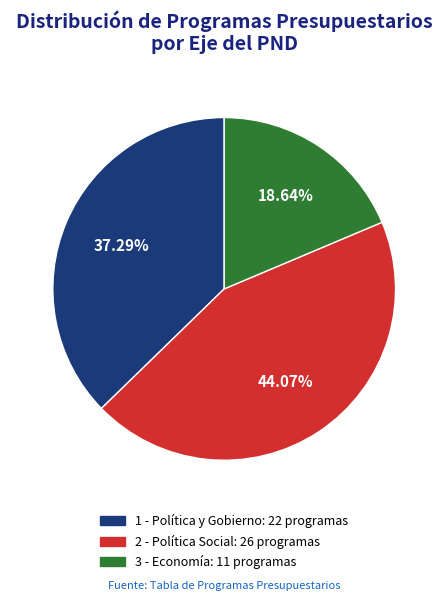

Combined, do 1 - Política y Gobierno and 3 - Economía account for over 50%?

Yes